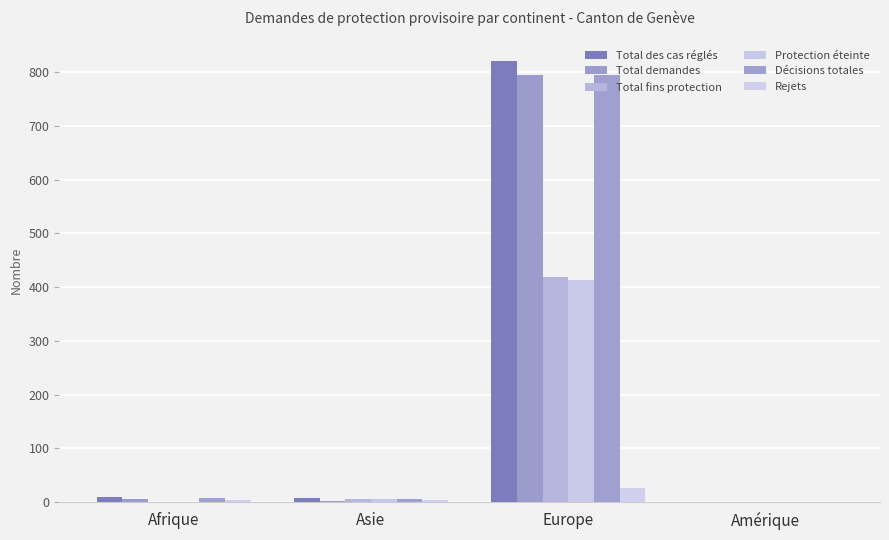

What is the total value across all series at Afrique?

27